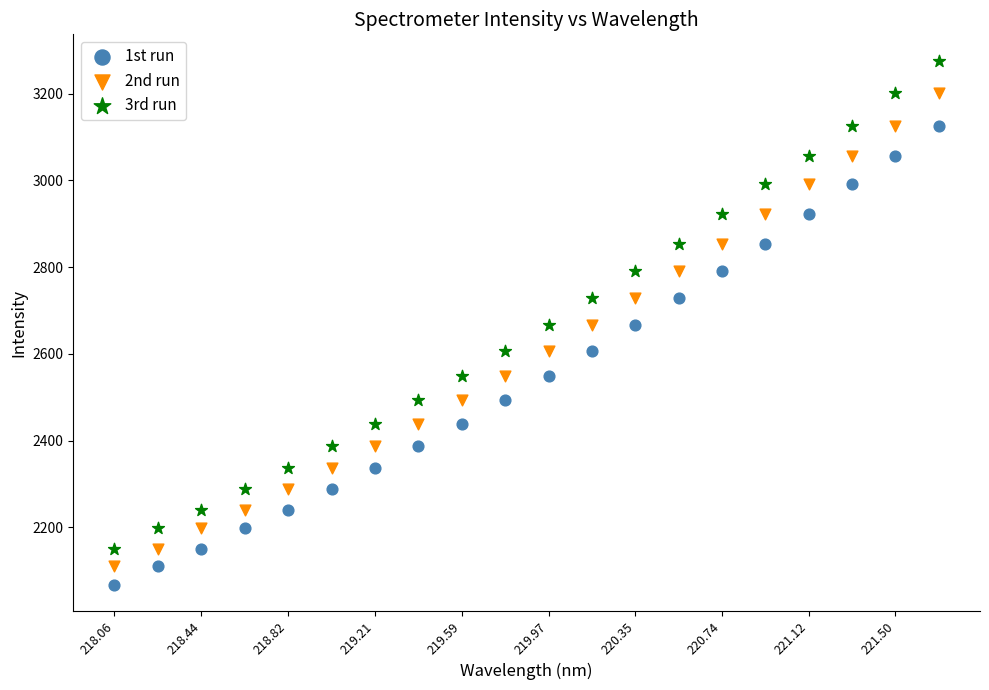

Which series reaches the maximum Y coordinate?

3rd run